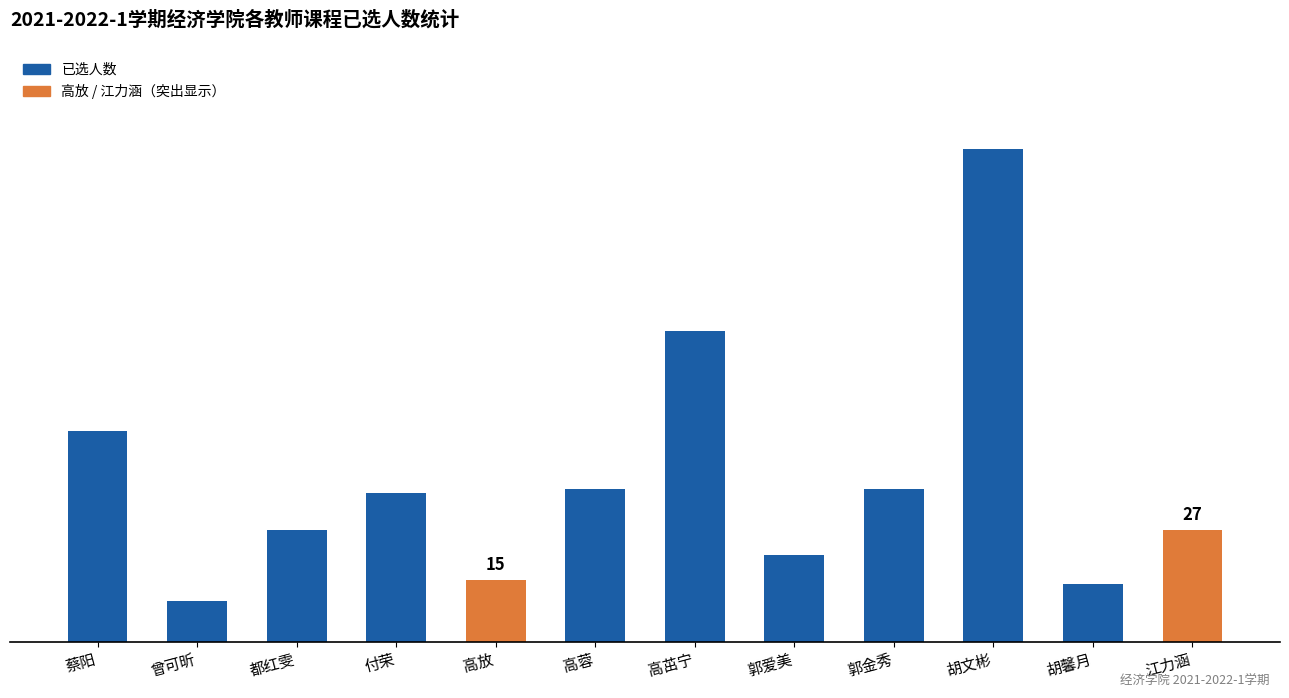

Approximately how many times larger is the value at 江力涵 compared to 蔡阳?

0.5